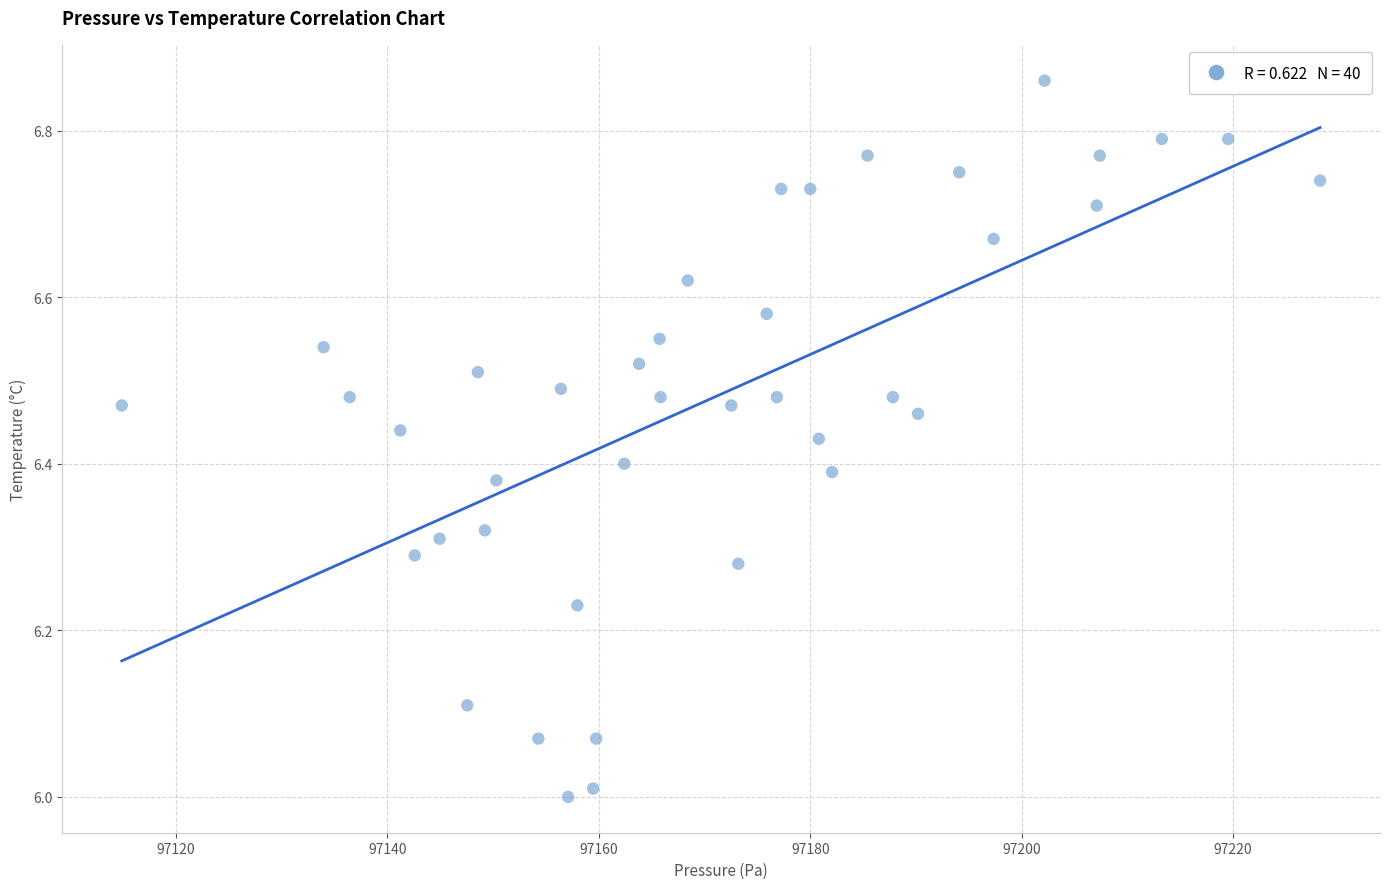

What is the range of Y values (max minus min)?

0.9